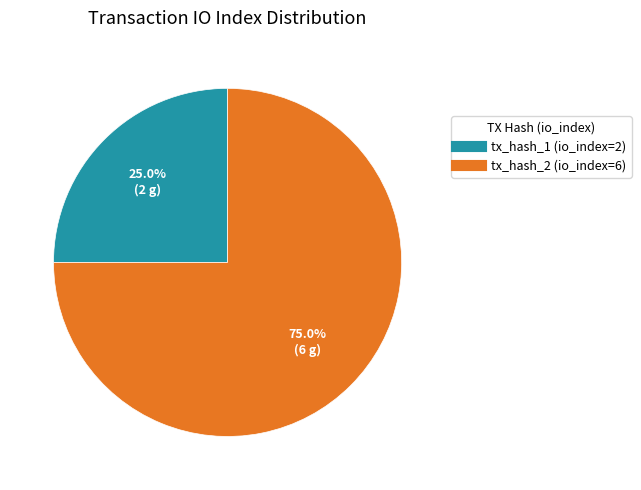

What percentage is NOT represented by tx_hash_2 (io_index=6)?

25.0%